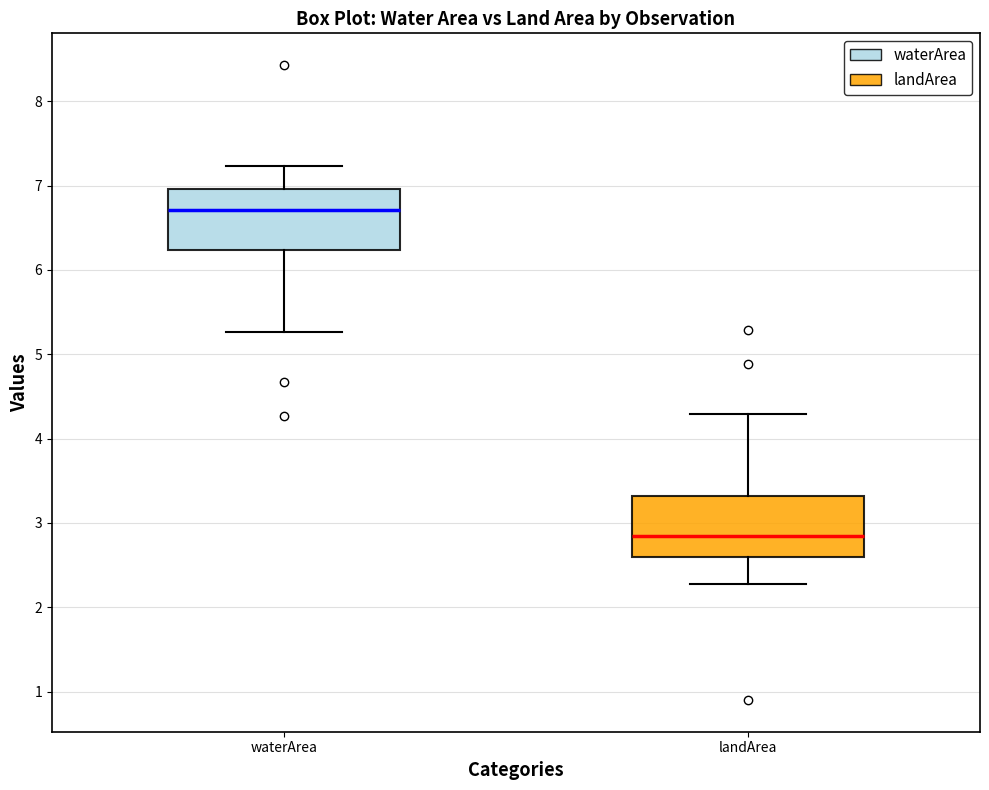

Reading left to right, read every box against the y-axis: the position of its median line, the range the box covers, and the ends of its whiskers. The values are not printed on the chart, so give them approximately, as read against the axis.

waterArea: median 6.7, box 6.2 to 7.0, whiskers 5.3 to 7.2
landArea: median 2.9, box 2.6 to 3.3, whiskers 2.3 to 4.3